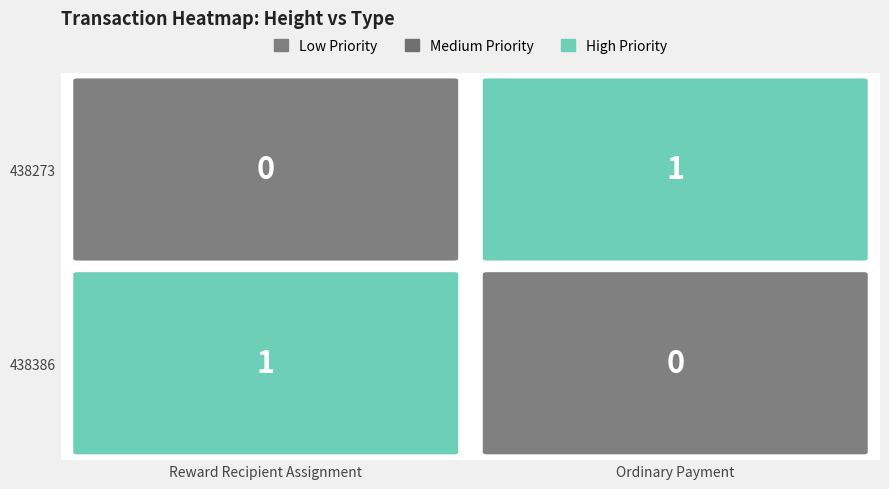

List the labels in order of Reward Recipient Assignment value, smallest first.

438273, 438386